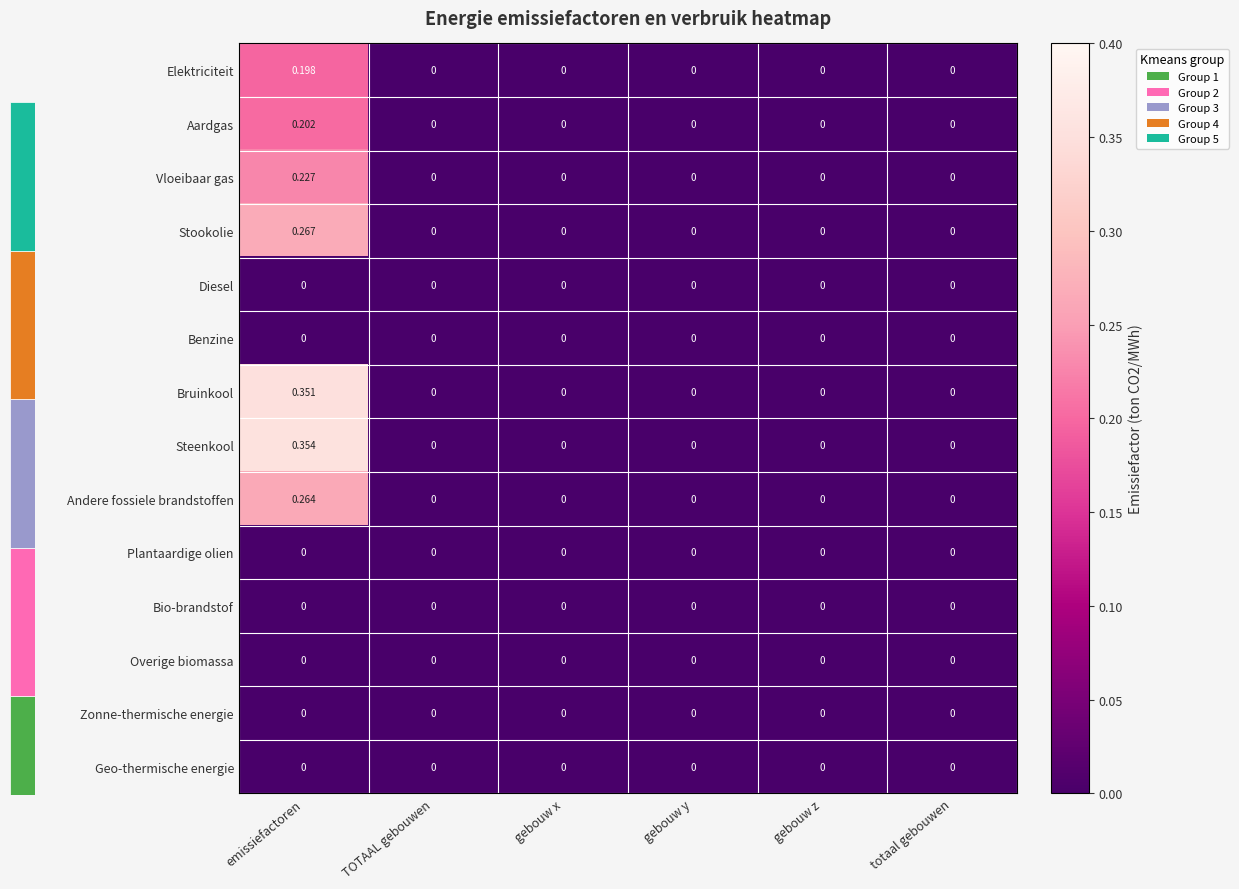

Which category has the highest value across all series?

emissiefactoren